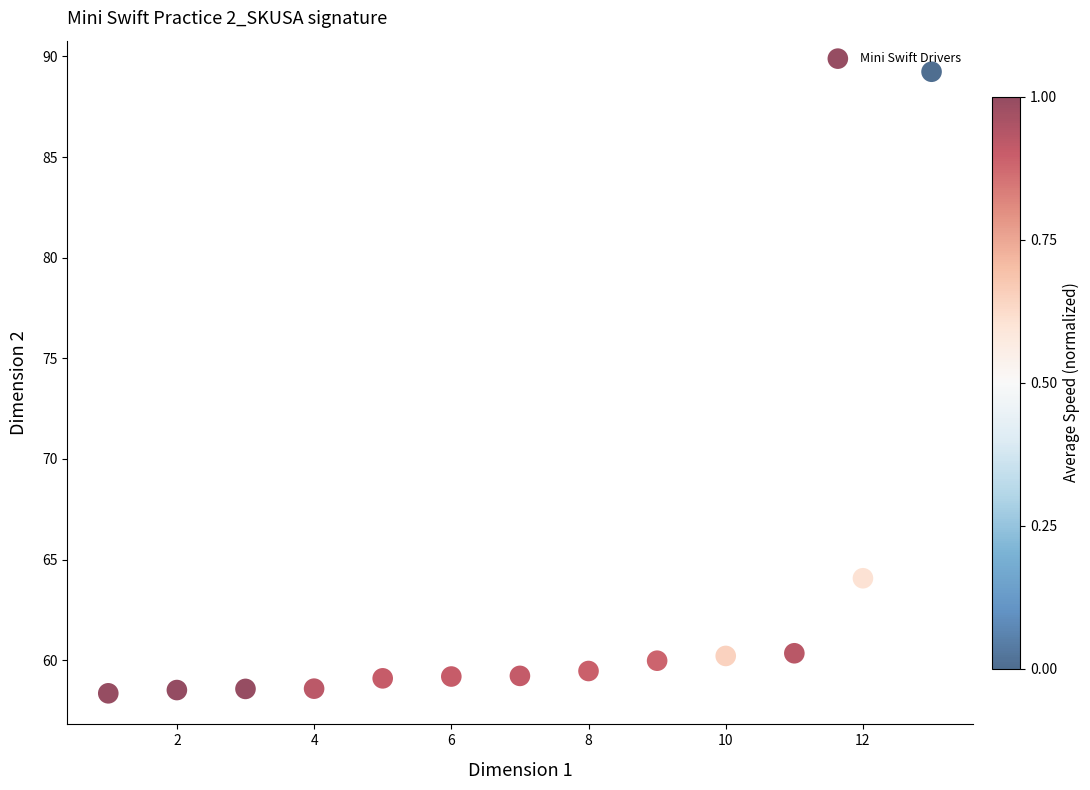

What Y value in the scatter plot is closest to 73?

64.1